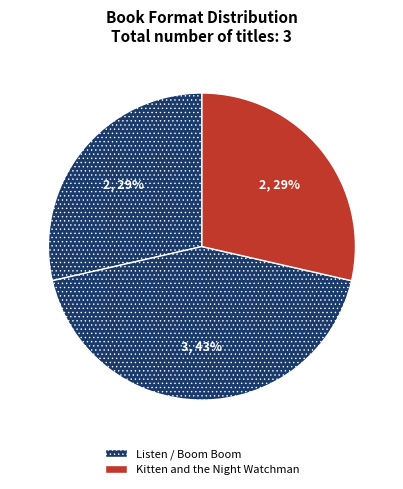

How many slices are in this pie chart?

3